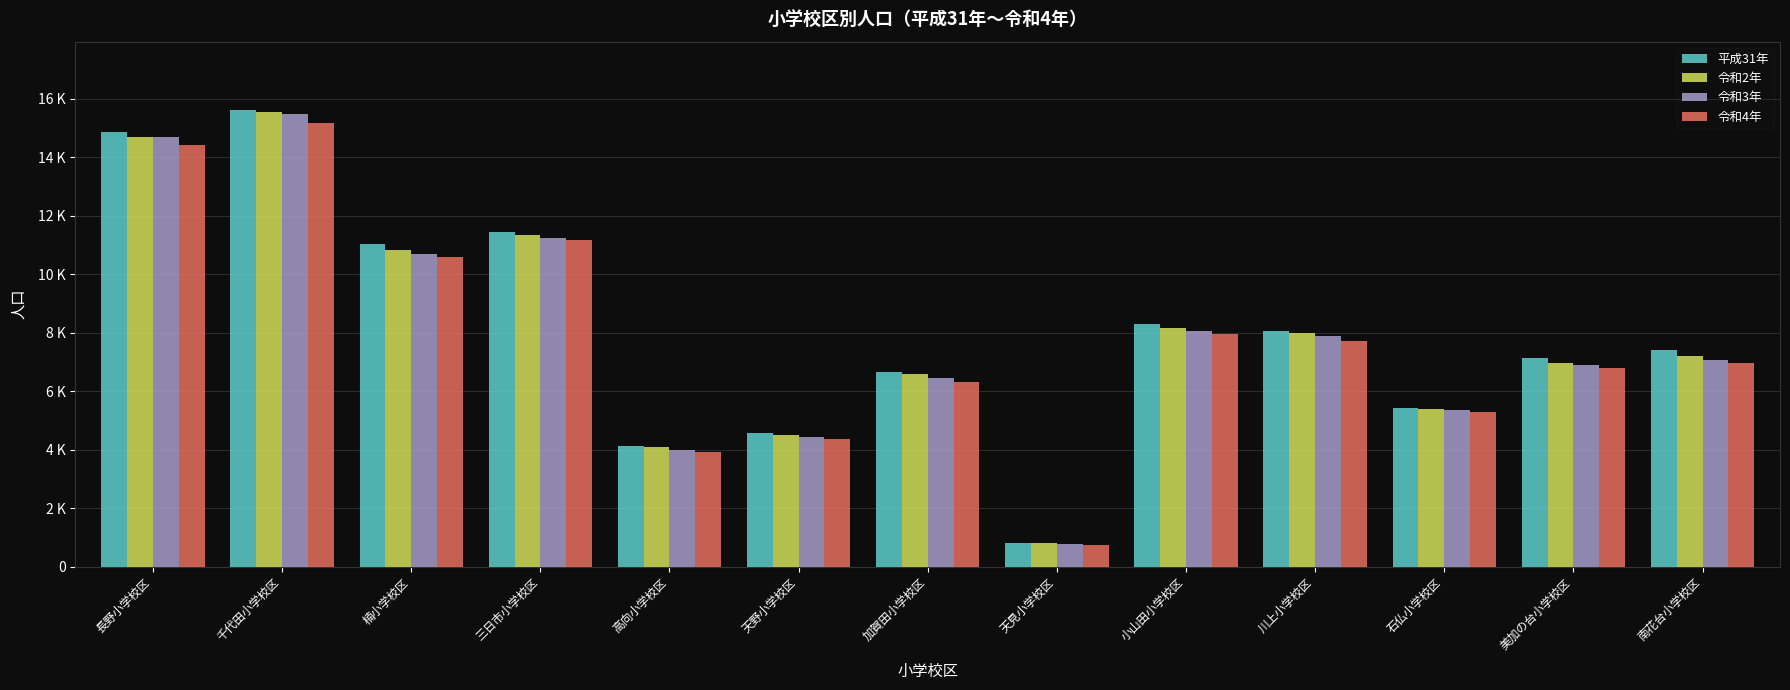

True or false: 令和4年 has a value of 6955 at 南花台小学校区.

True